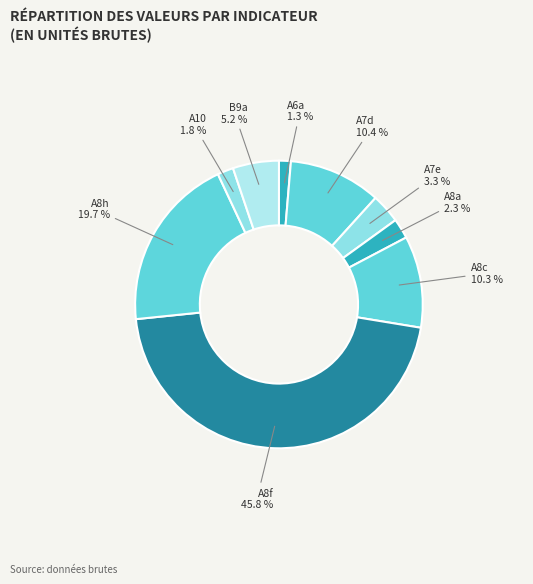

Combined, do A6a and A8h account for over 50%?

No